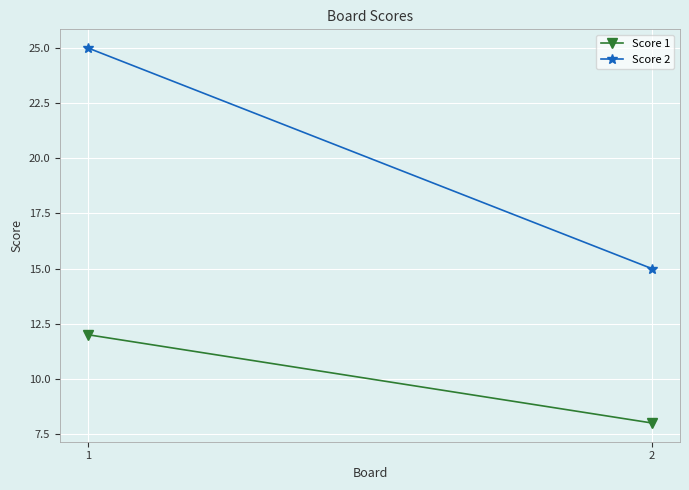

Reading right to left, what are all the values shown in this chart?

Score 1: 8	12
Score 2: 15	25